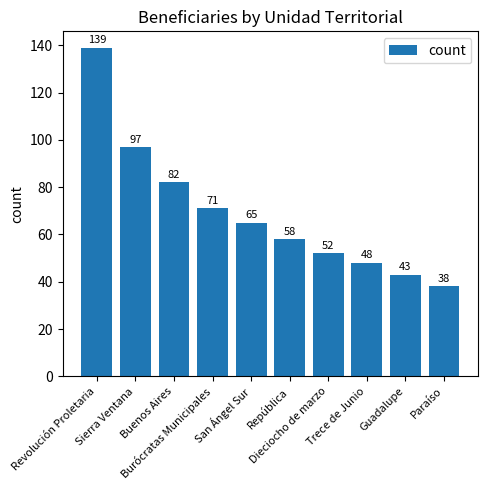

Reading left to right, extract all data points from this chart.

139	97	82	71	65	58	52	48	43	38